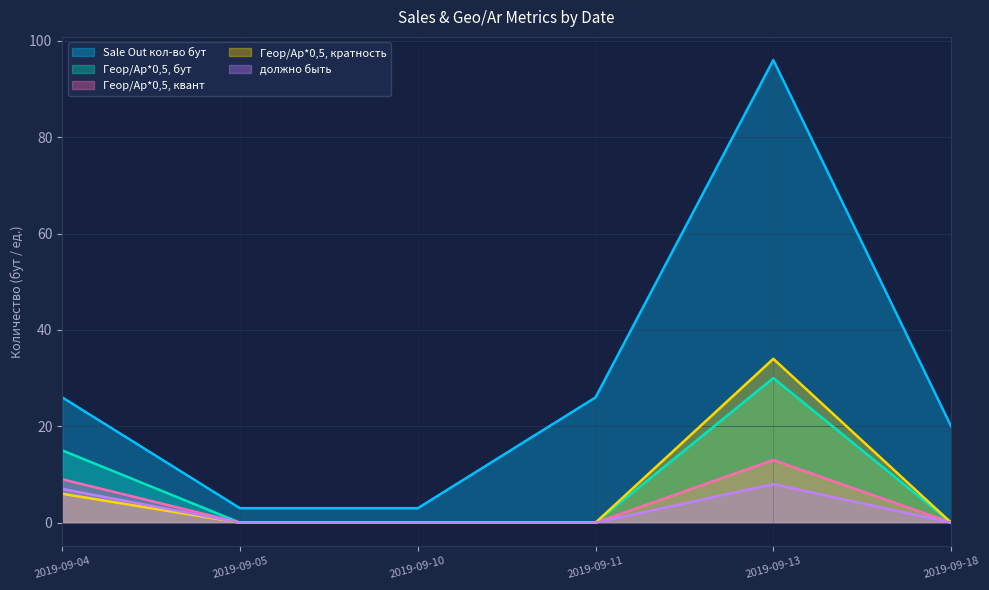

How many interior local peaks does the должно быть series have?

1